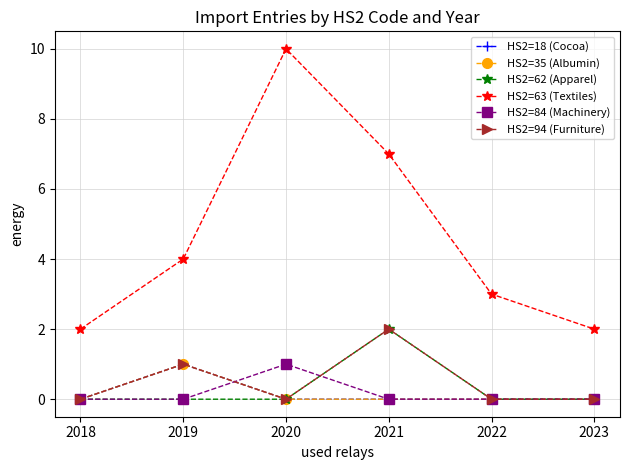

What is the approximate value of HS2=84 (Machinery) at 2020?

1